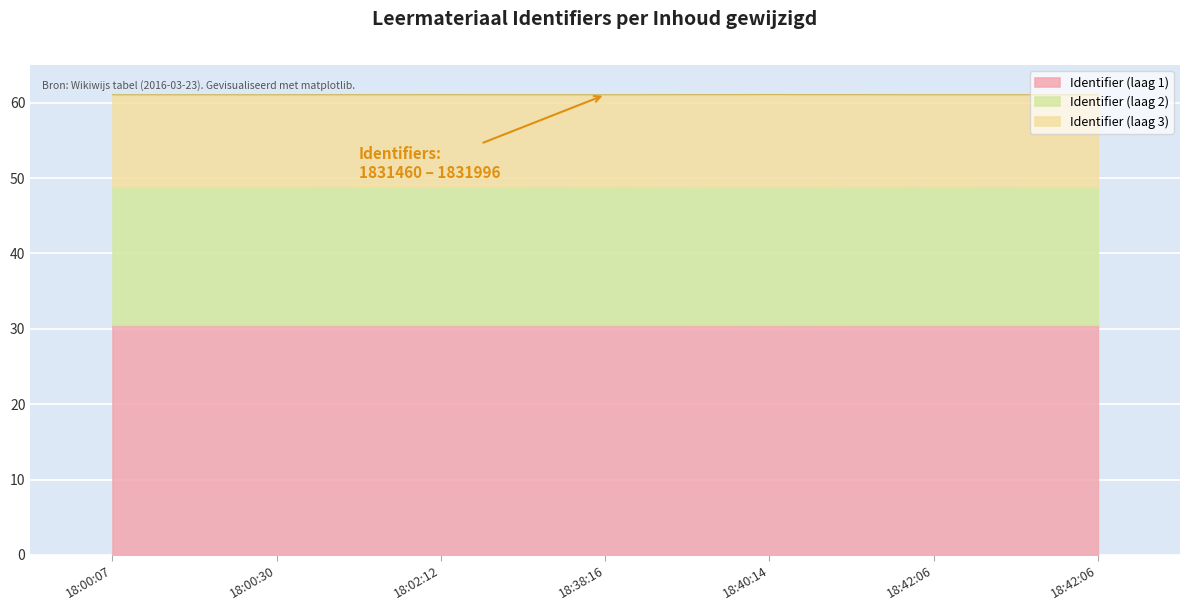

Count the number of categories in the chart.

7